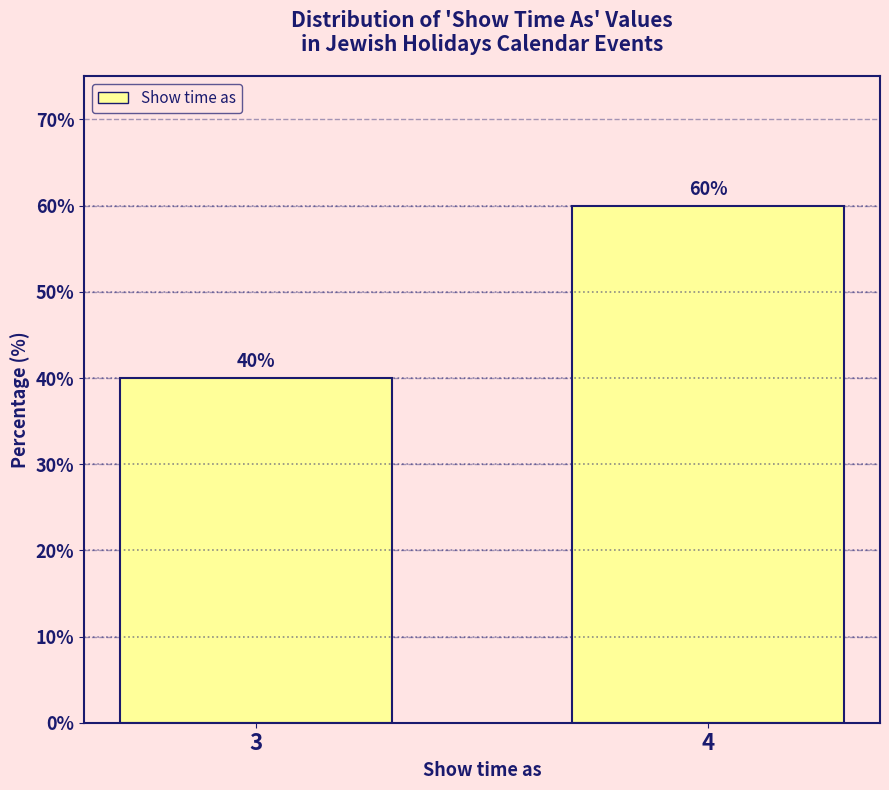

Reading left to right, what are all the values shown in this chart?

40	60